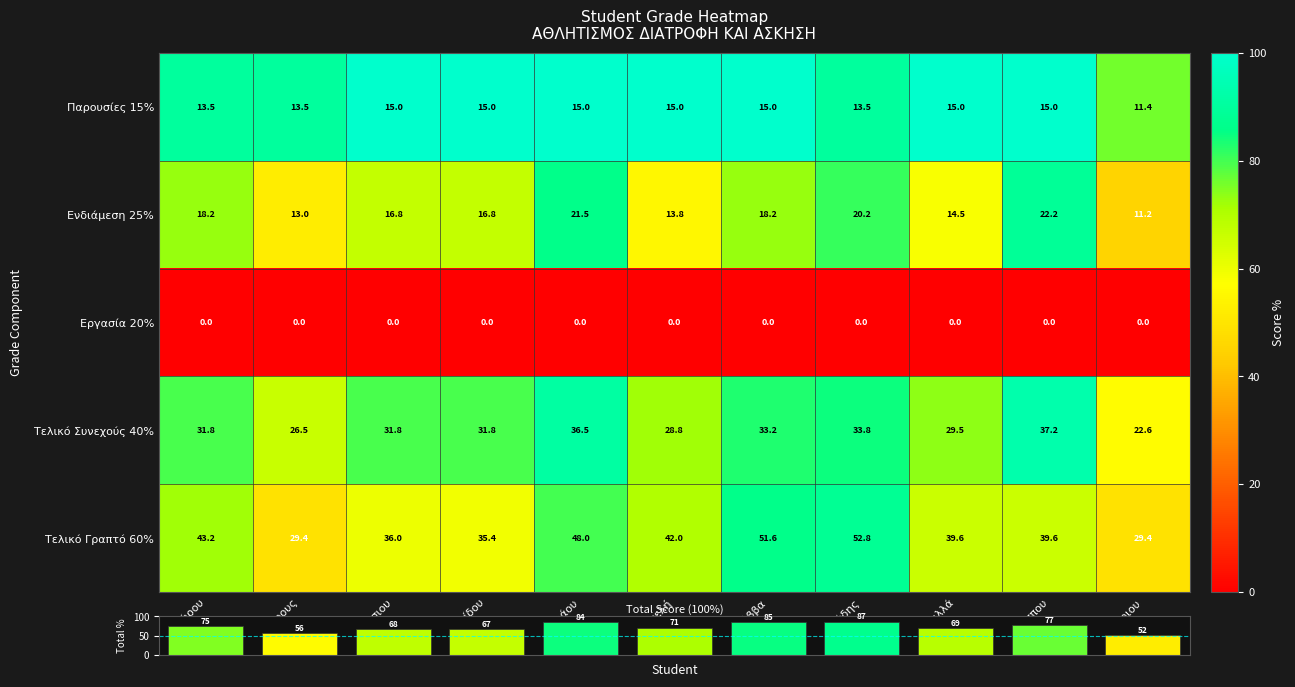

What is the greatest value displayed?

100.0